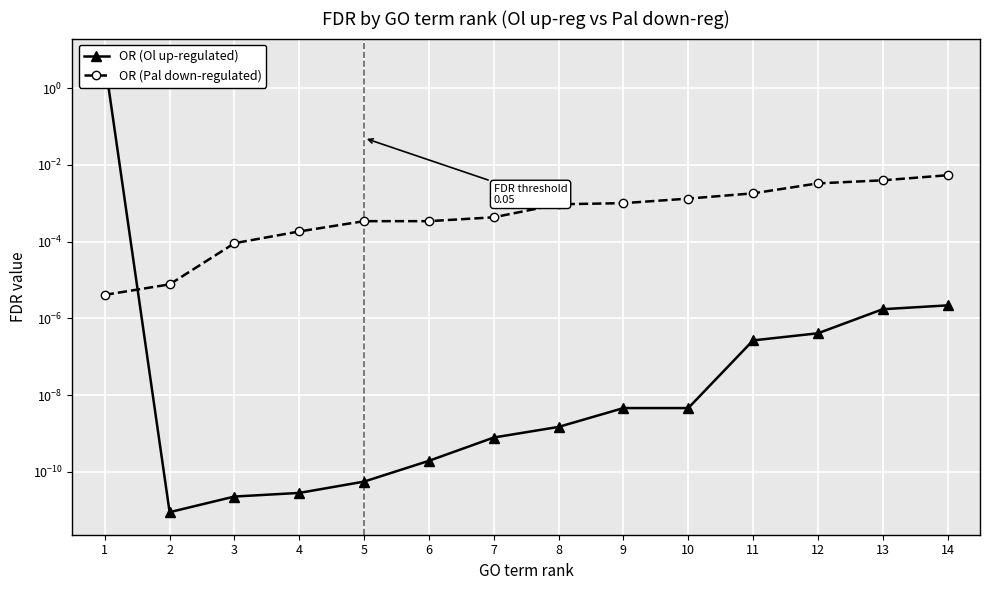

True or false: OR (Ol up-regulated) has a value of 5.0 at 1.

True